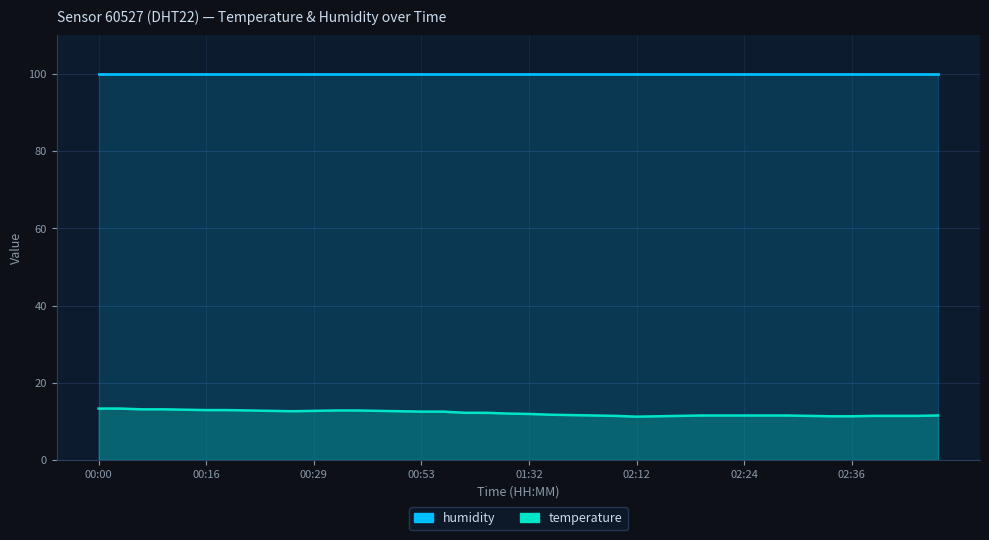

Between 02:36 and 02:14, which is larger?

02:36